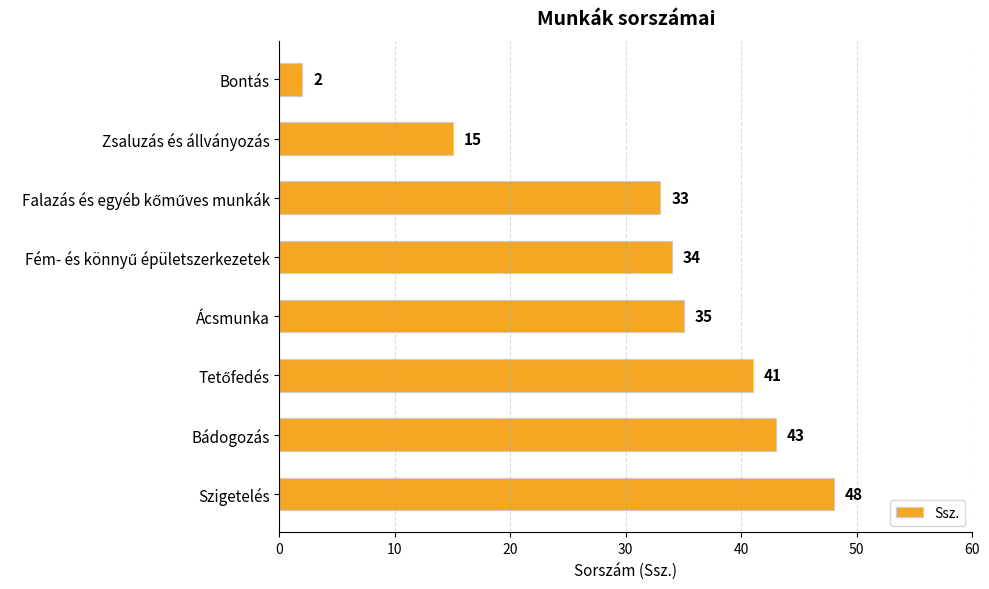

Reading top to bottom, list all the values displayed in this chart.

2	15	33	34	35	41	43	48